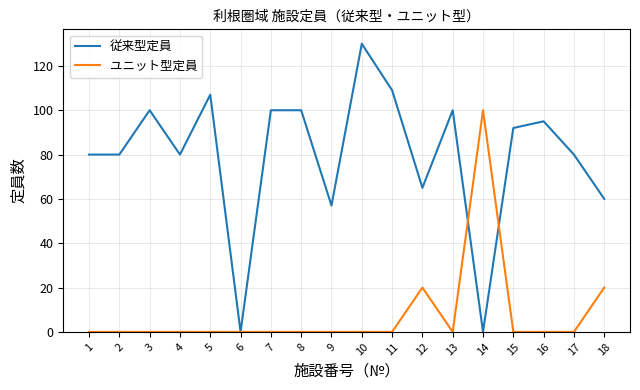

Is the value of ユニット型定員 at 18 greater than the value of 従来型定員 at 5?

No